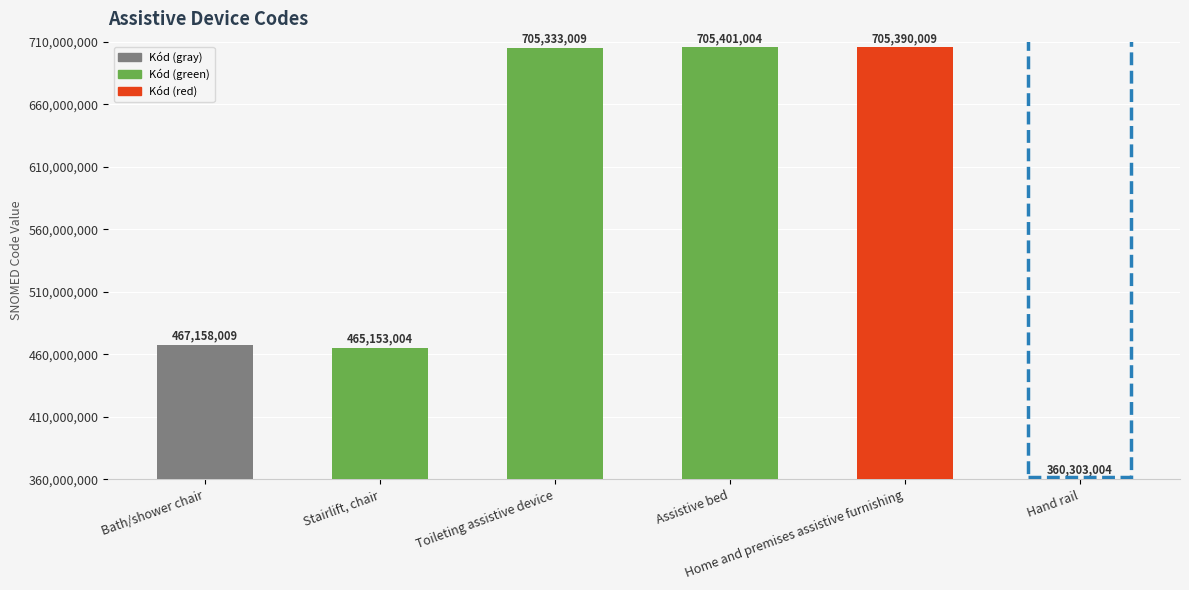

What is the ratio of the value at Hand rail to the value at Toileting assistive device?

0.5